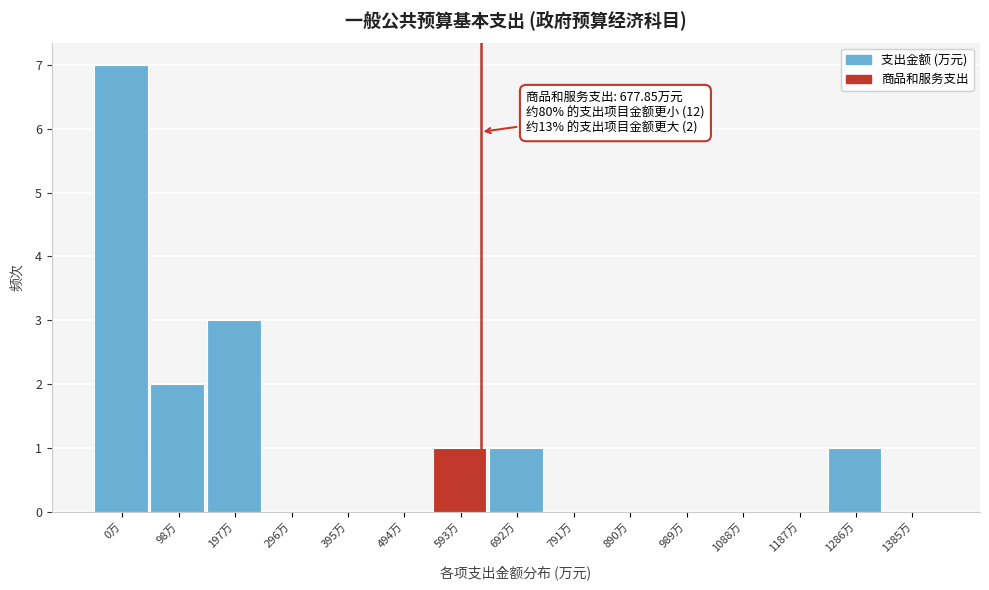

Reading right to left, transcribe all the data shown in this chart.

1385万=0	1286万=1	1187万=0	1088万=0	989万=0	890万=0	791万=0	692万=1	593万=1	494万=0	395万=0	296万=0	197万=3	98万=2	0万=7